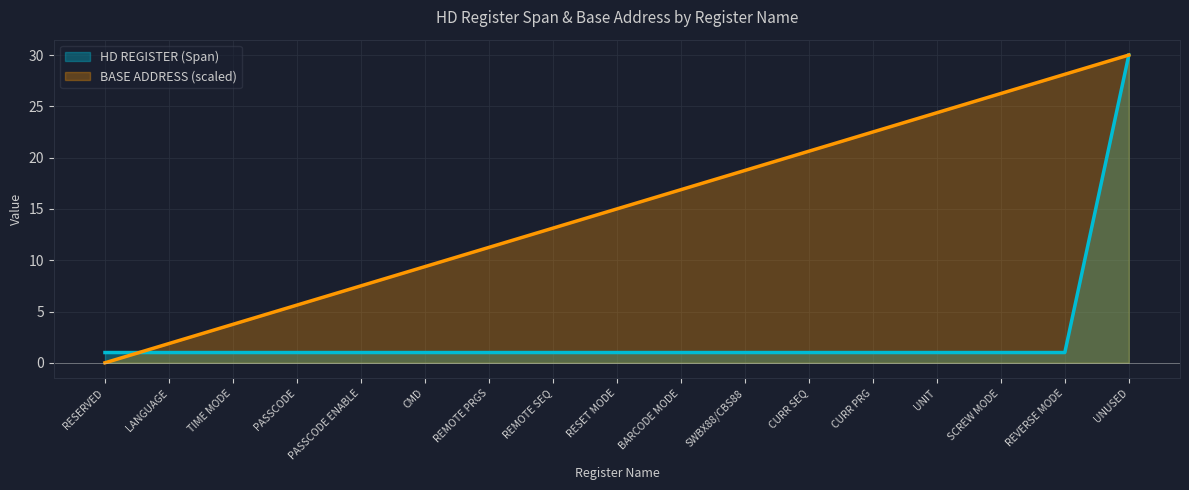

True or false: HD REGISTER has a value of 1.7 at TIME MODE.

False